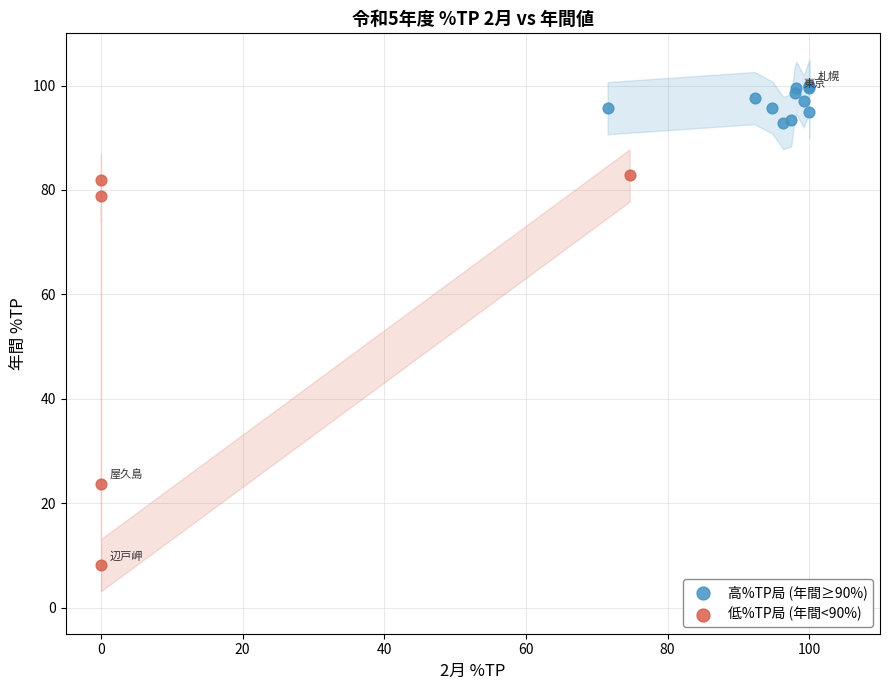

What are all the series names shown in the legend?

高%TP局 (年間≥90%), 低%TP局 (年間<90%)